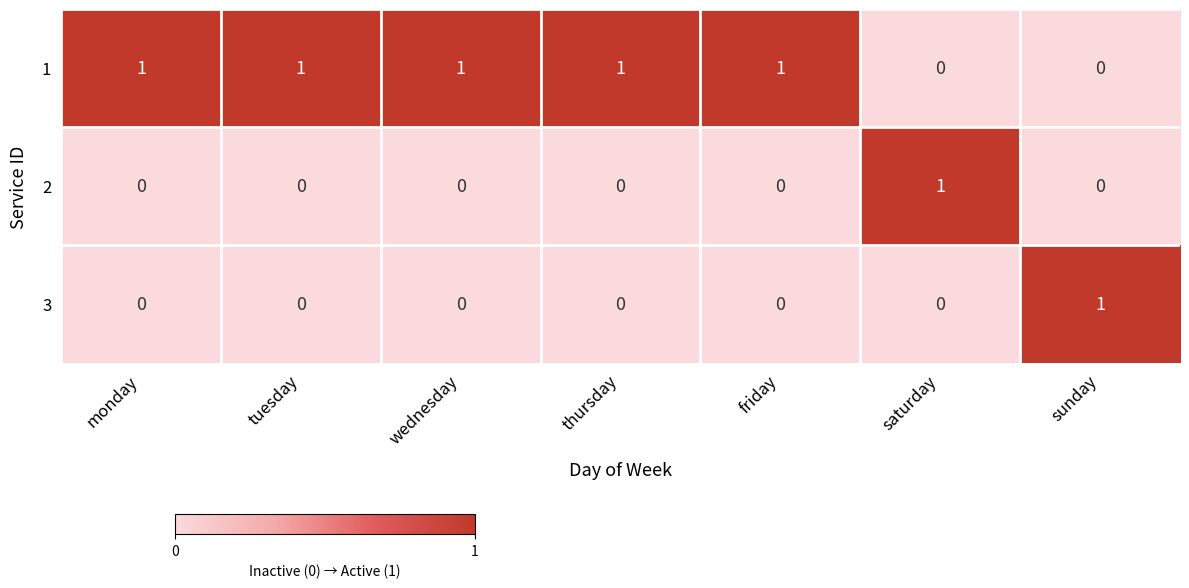

Reading left to right, transcribe all the data shown in this chart.

1: monday=1	tuesday=1	wednesday=1	thursday=1	friday=1	saturday=0	sunday=0
2: monday=0	tuesday=0	wednesday=0	thursday=0	friday=0	saturday=1	sunday=0
3: monday=0	tuesday=0	wednesday=0	thursday=0	friday=0	saturday=0	sunday=1